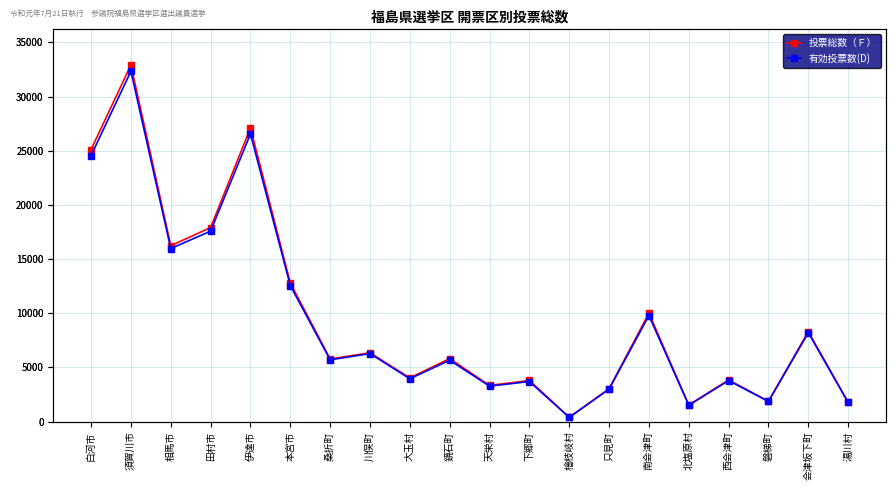

Count the number of data series in this chart.

2